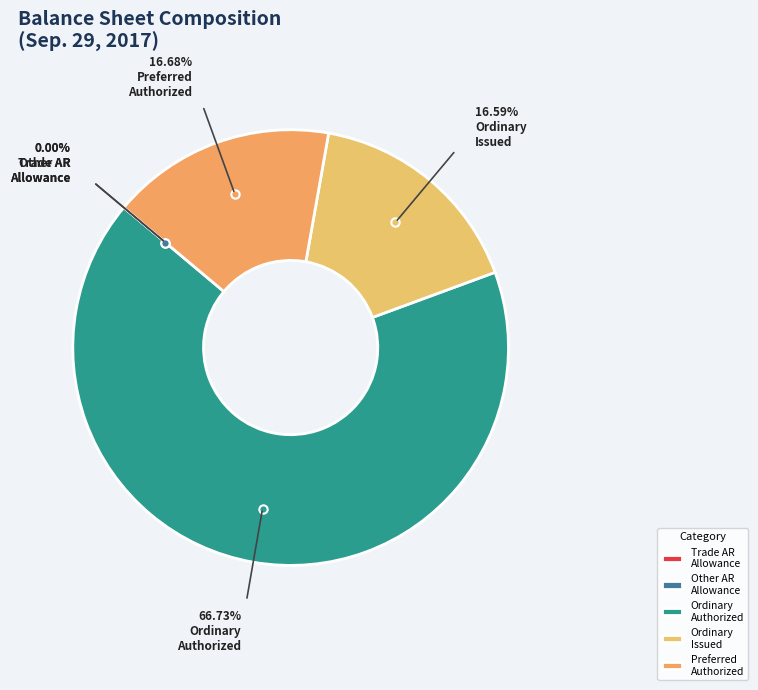

Rank the categories by value from lowest to highest.

Allowance for Other accounts receivable, Allowance for Trade accounts receivable, Ordinary shares, issued (shares), Preferred shares, authorized (shares), Ordinary shares, authorized (shares)